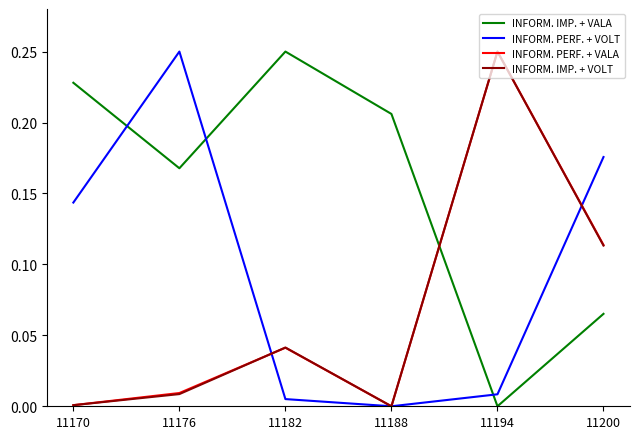

What is the total value across all series at 11194?

0.5